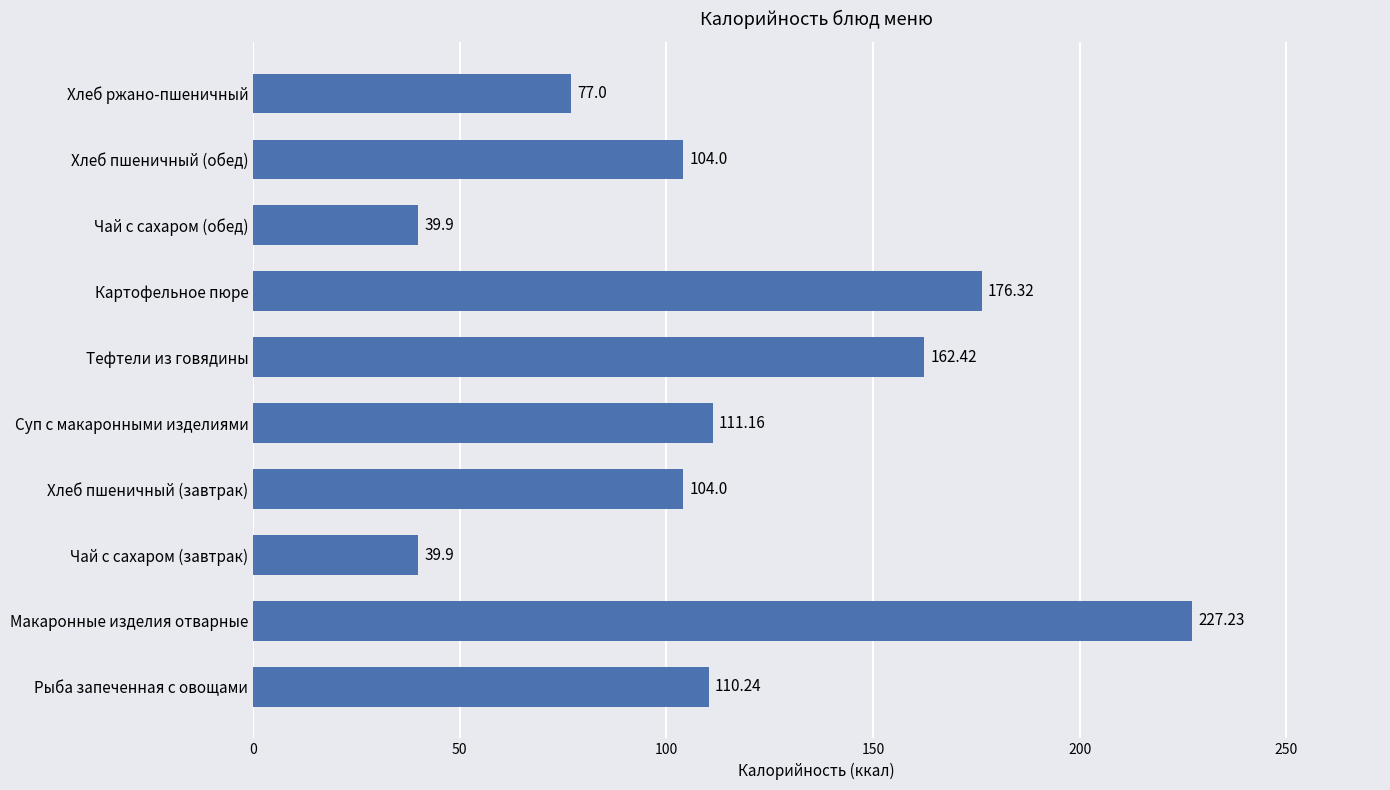

Which label corresponds to the largest value in the chart?

Макаронные изделия отварные